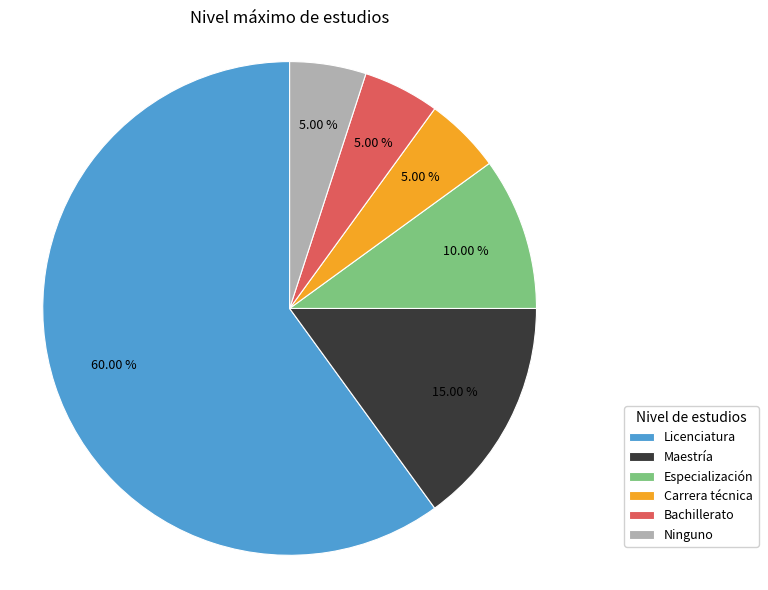

To the nearest percent, what is the average slice percentage?

17%